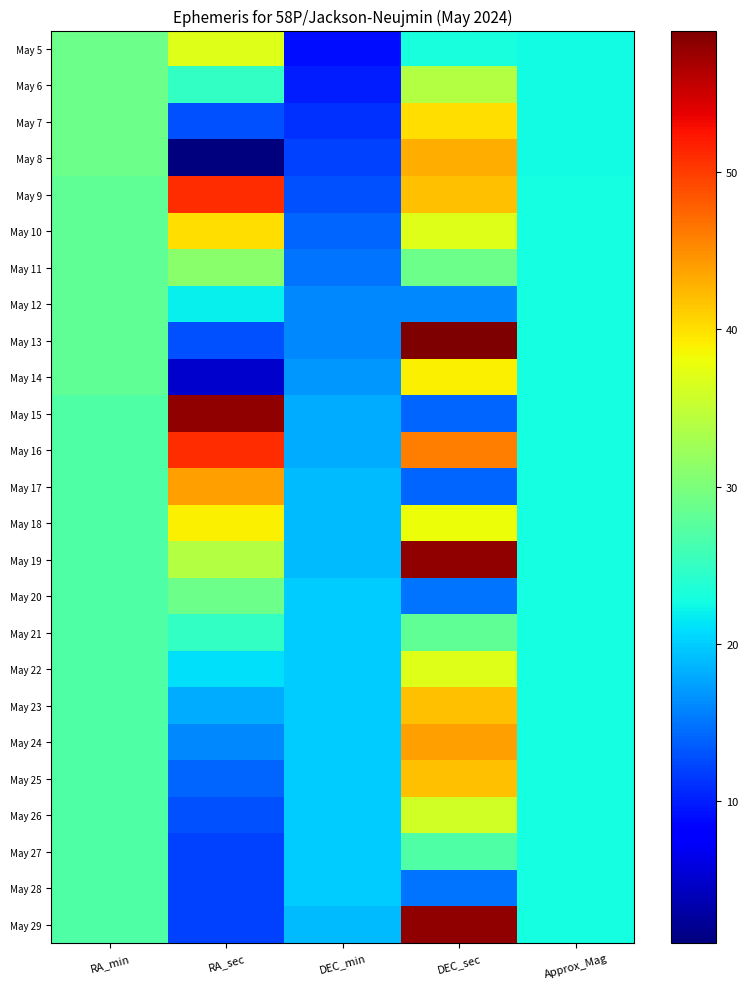

Rank the series by their maximum value, from lowest to highest.

May 27, May 28, May 12, May 21, May 20, May 11, May 6, May 26, May 5, May 22, May 14, May 18, May 7, May 10, May 23, May 25, May 8, May 17, May 24, May 9, May 16, May 15, May 19, May 29, May 13